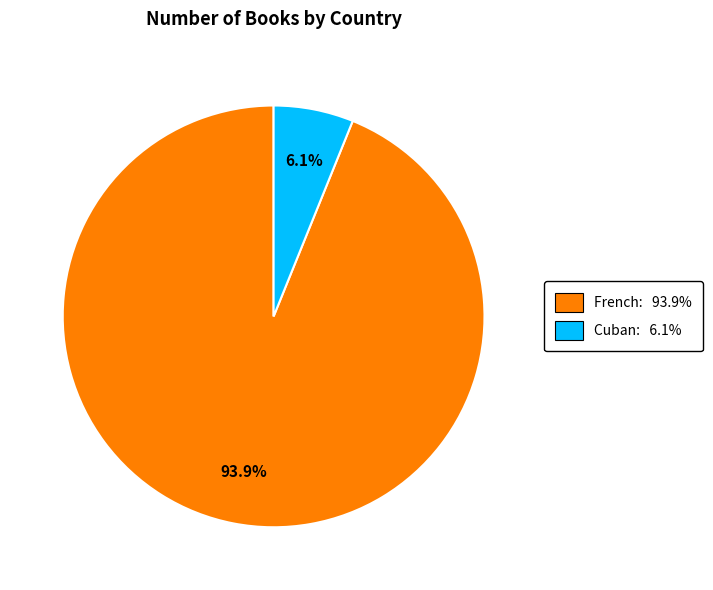

Does any single category account for the majority?

Yes